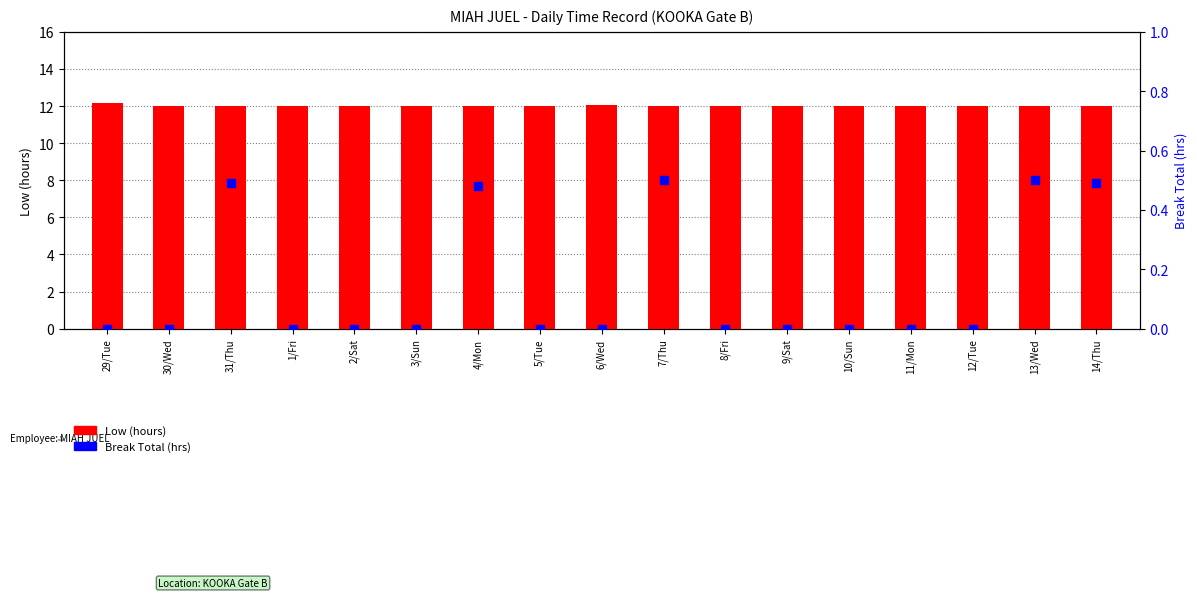

What is the total value across all series at 4/Mon?

12.5